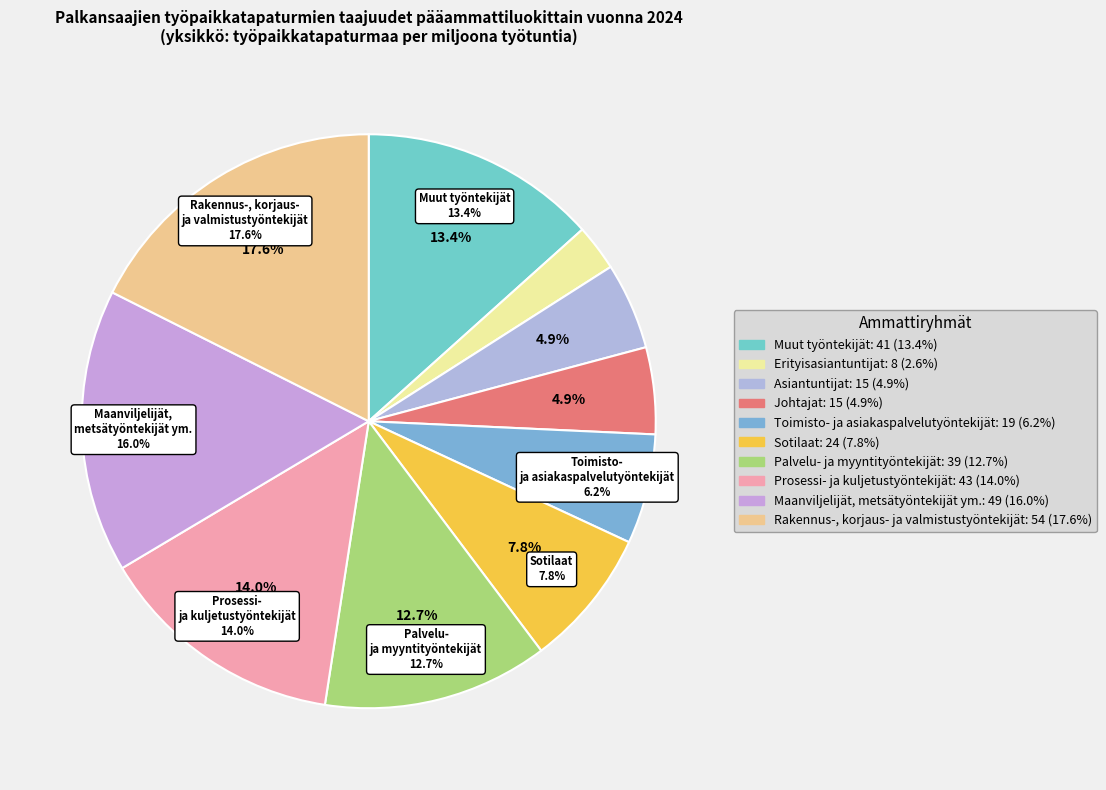

Which category has the biggest portion of the pie?

Rakennus-, korjaus- ja valmistustyöntekijät